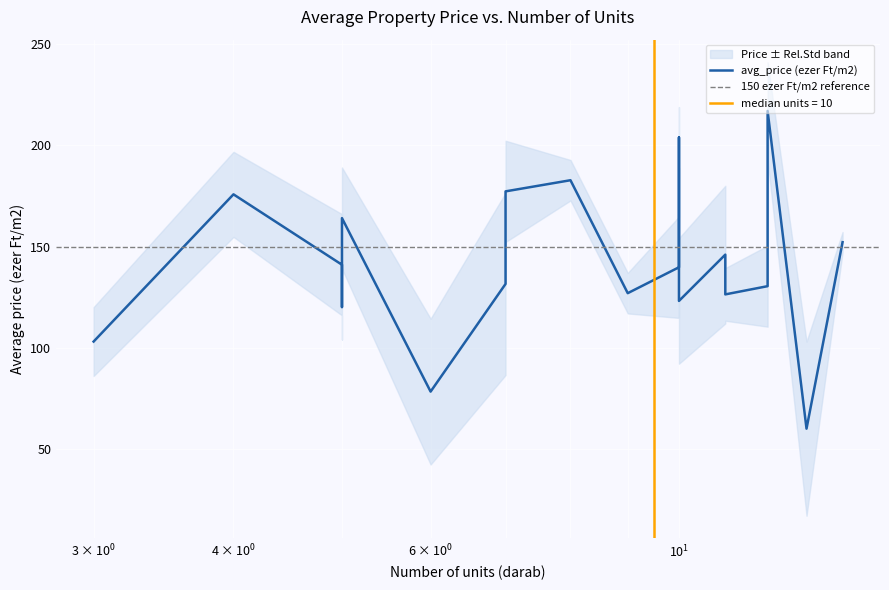

What is the change in value from 10 to 14?

+12.4